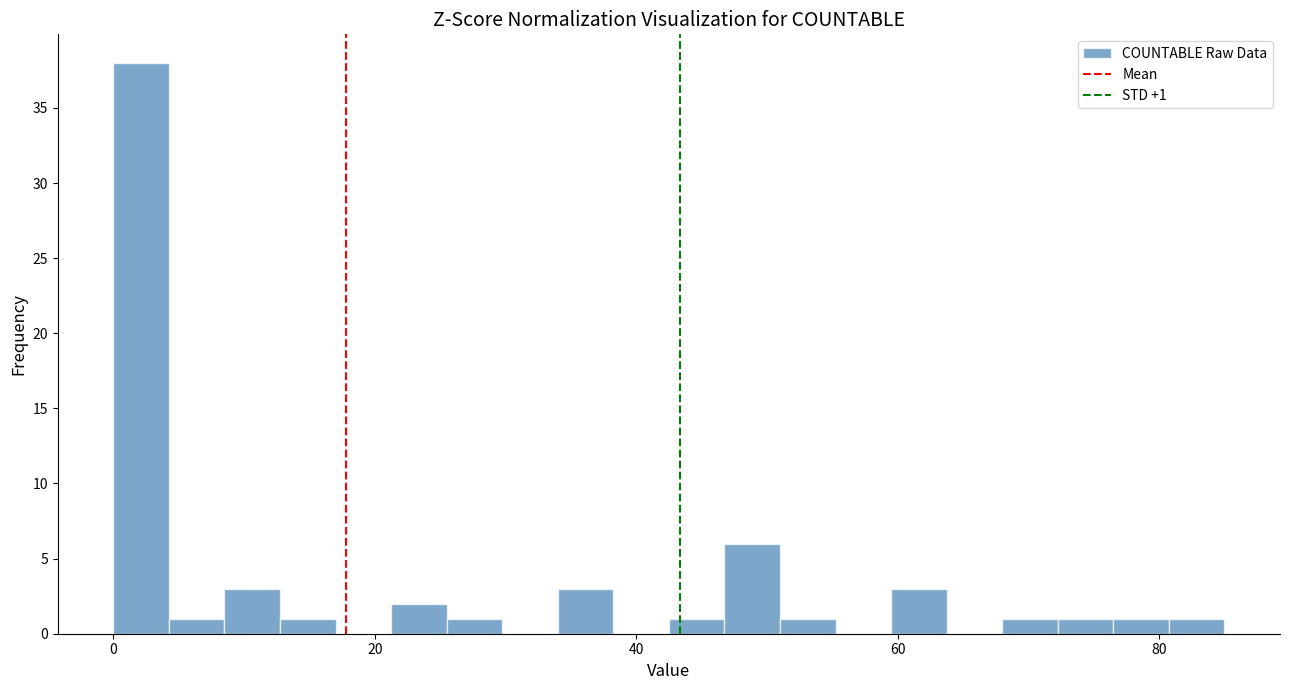

Around what value on the x-axis is the tallest bar? Give the approximate position of its centre, as read against the axis.

2